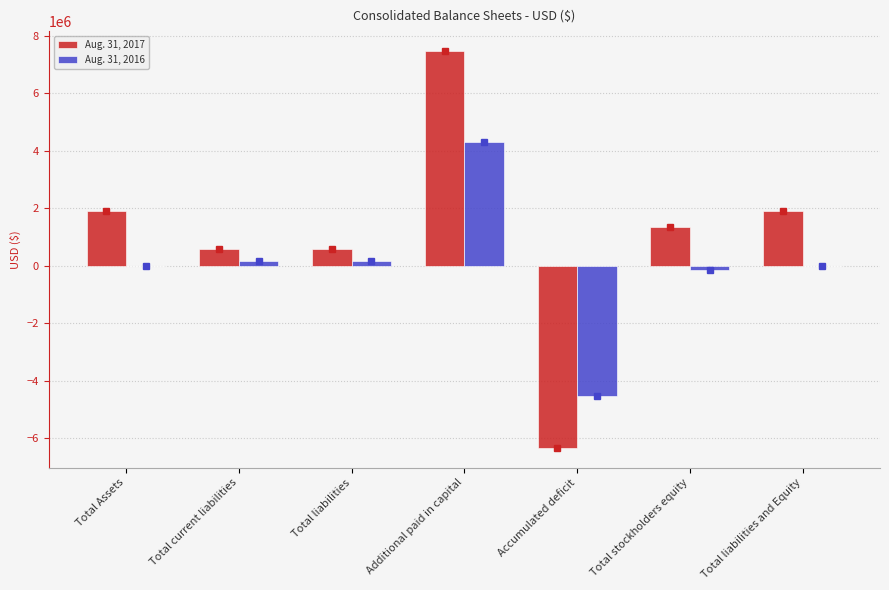

Is it true that Aug. 31, 2017 equals 4298582 at Additional paid in capital?

False